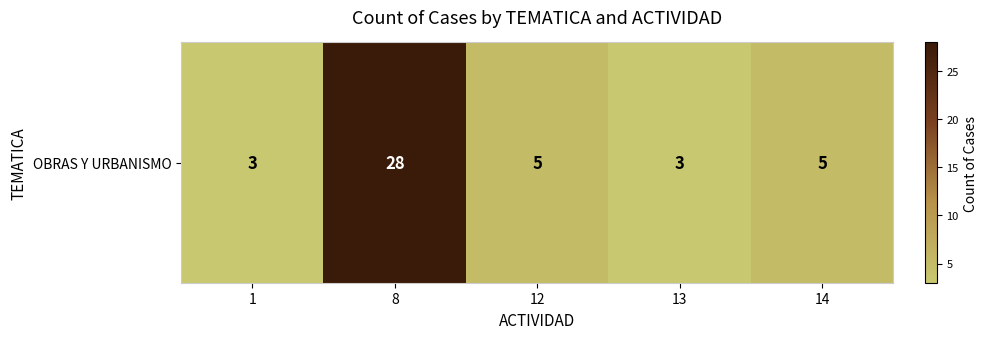

What is the difference between the maximum and minimum values?

25